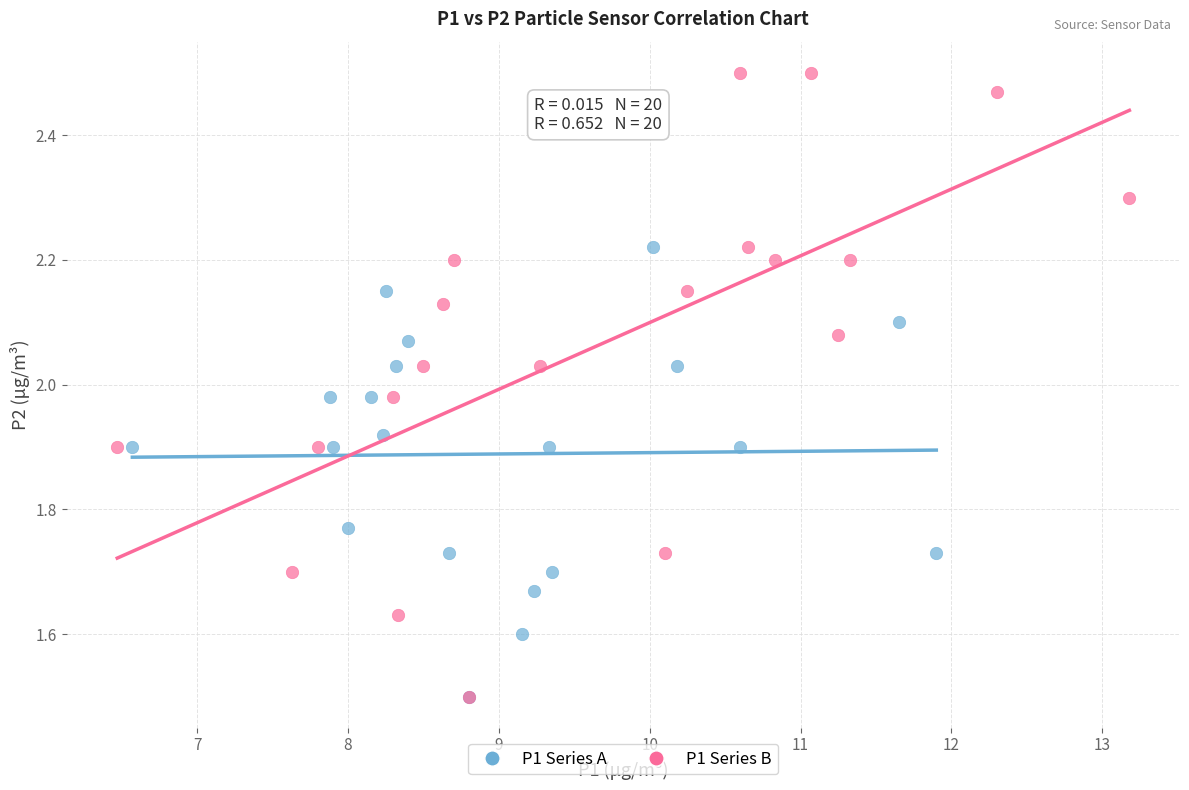

What are all the series names shown in the legend?

P1 Series A, P1 Series B